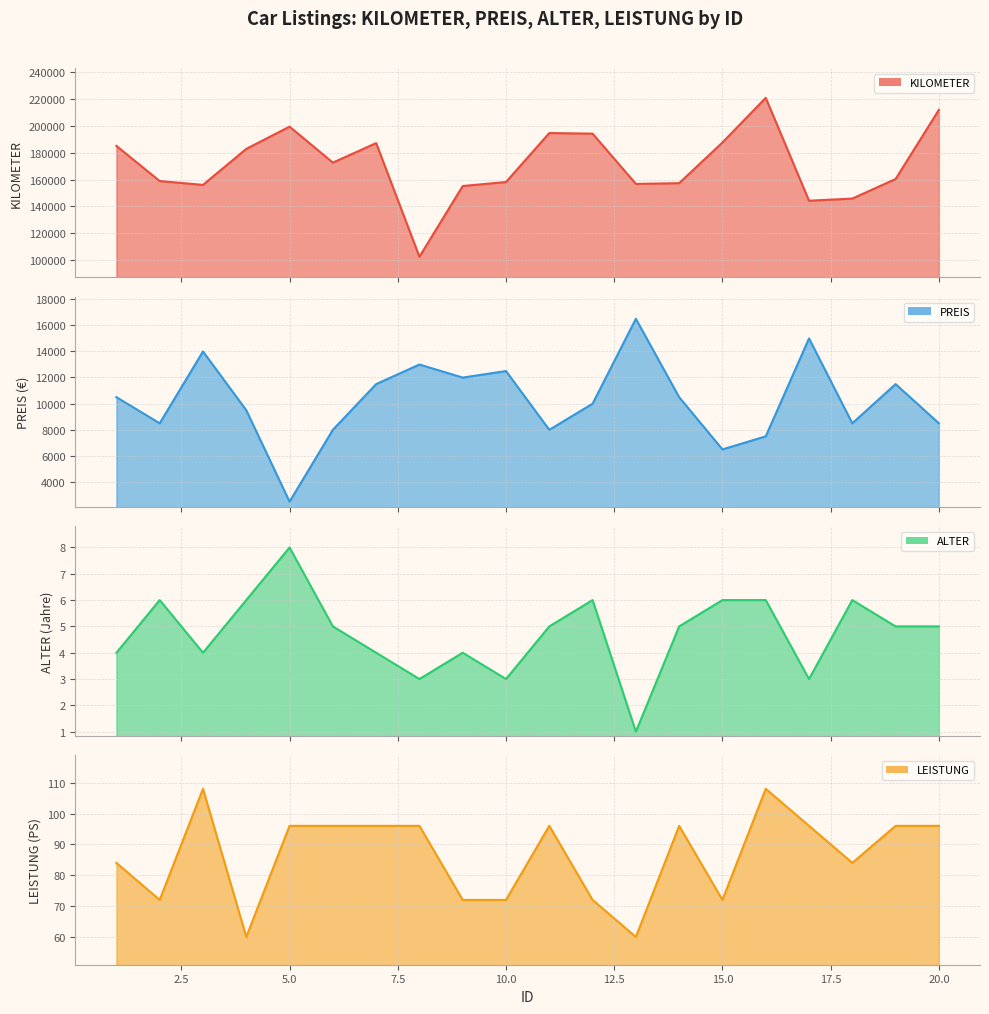

How many lines are shown in the chart?

4